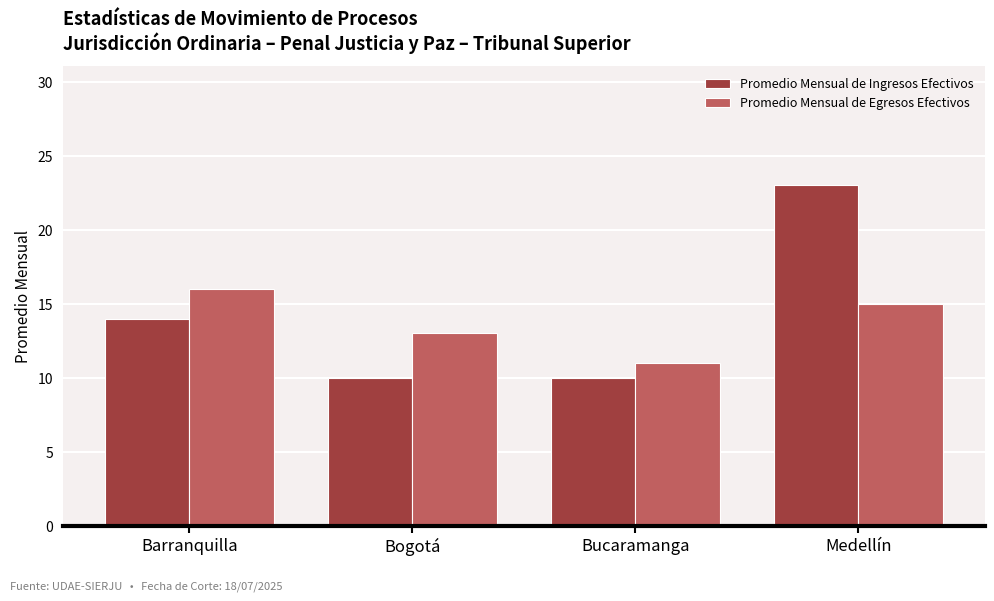

What is the highest value of the Promedio Mensual de Egresos Efectivos series?

16